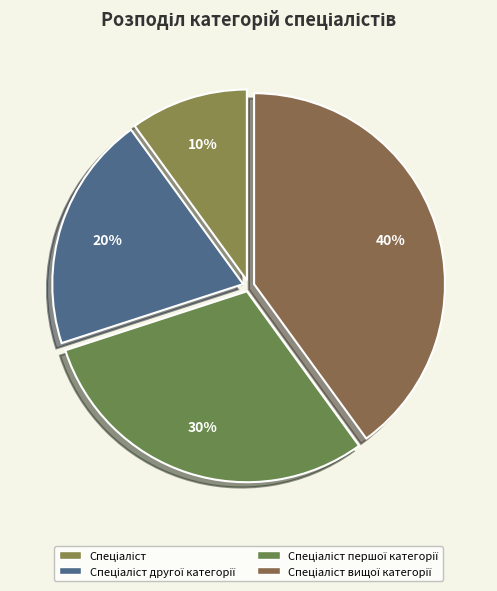

How many segments does this pie chart have?

4